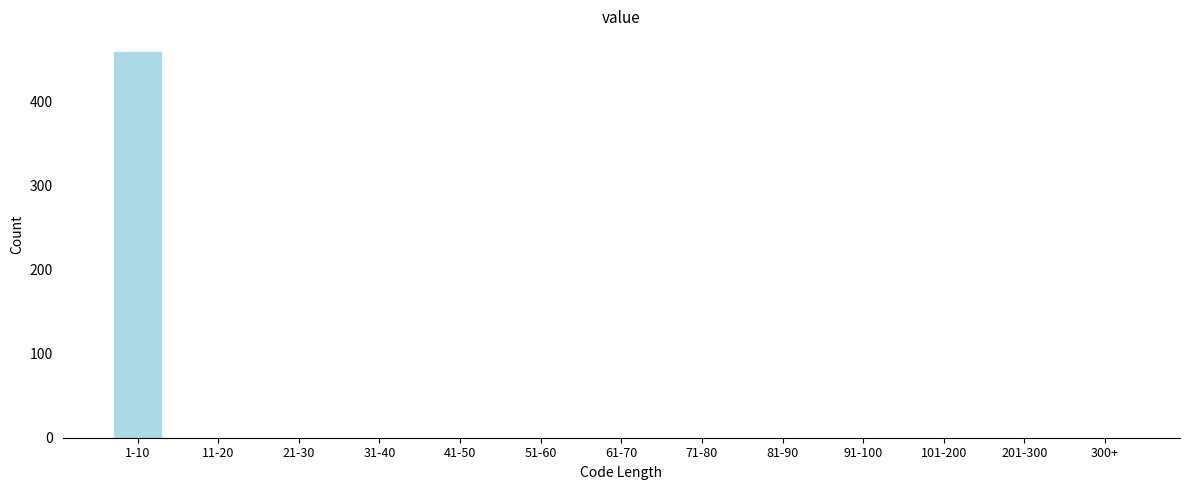

Reading left to right, what are all the values shown in this chart?

1-10=461	11-20=0	21-30=0	31-40=0	41-50=0	51-60=0	61-70=0	71-80=0	81-90=0	91-100=0	101-200=0	201-300=0	300+=0